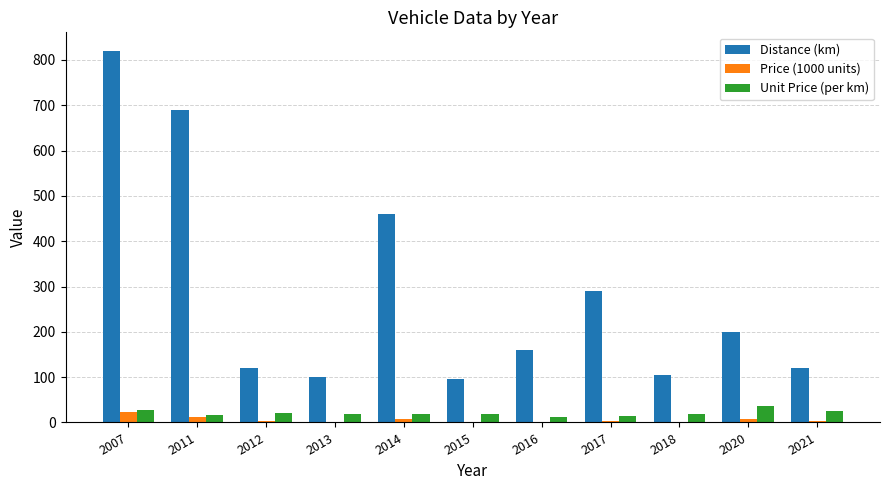

Which series has the largest total across all categories?

Distance (km)